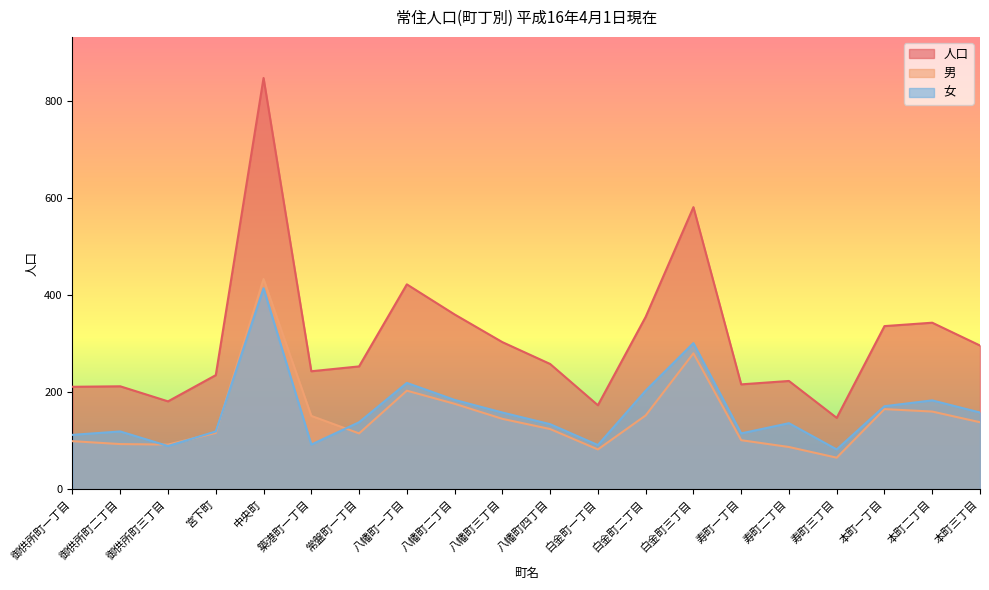

What is the difference between the 男 values at 八幡町二丁目 and 常盤町一丁目?

61